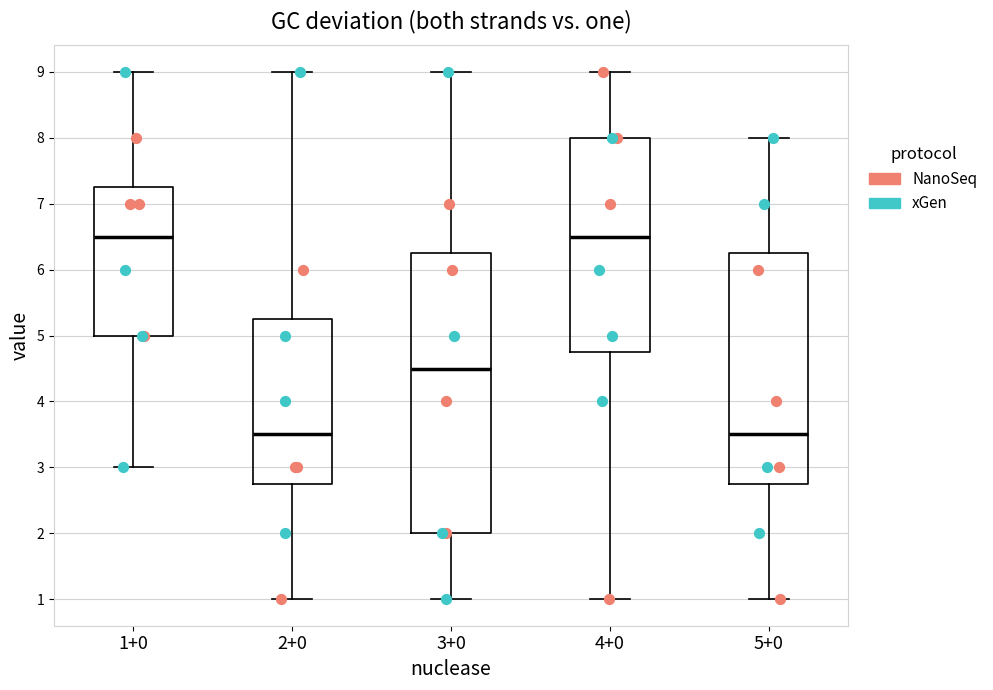

Reading left to right, transcribe this box plot: for each box, give where its median line is, the range the box spans, and where its two whiskers end, as read against the y-axis. The values are not printed on the chart, so give them approximately, as read against the axis.

1+0: median 6.5, box 5.0 to 7.3, whiskers 3.0 to 9.0
2+0: median 3.5, box 2.8 to 5.3, whiskers 1.0 to 9.0
3+0: median 4.5, box 2.0 to 6.3, whiskers 1.0 to 9.0
4+0: median 6.5, box 4.8 to 8.0, whiskers 1.0 to 9.0
5+0: median 3.5, box 2.8 to 6.3, whiskers 1.0 to 8.0